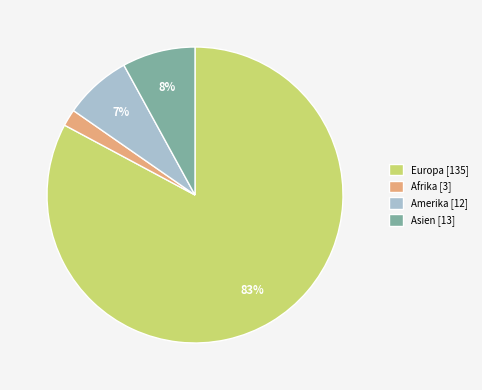

To the nearest percent, what is the average slice percentage?

25%